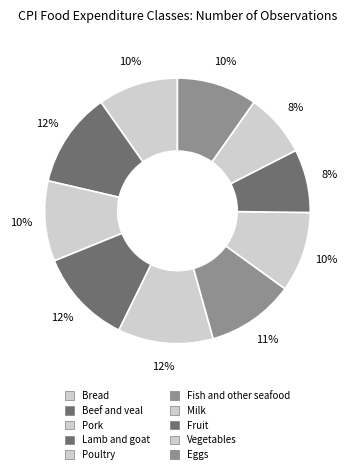

To the nearest percent, what is the combined percentage of Poultry and Bread?

21%